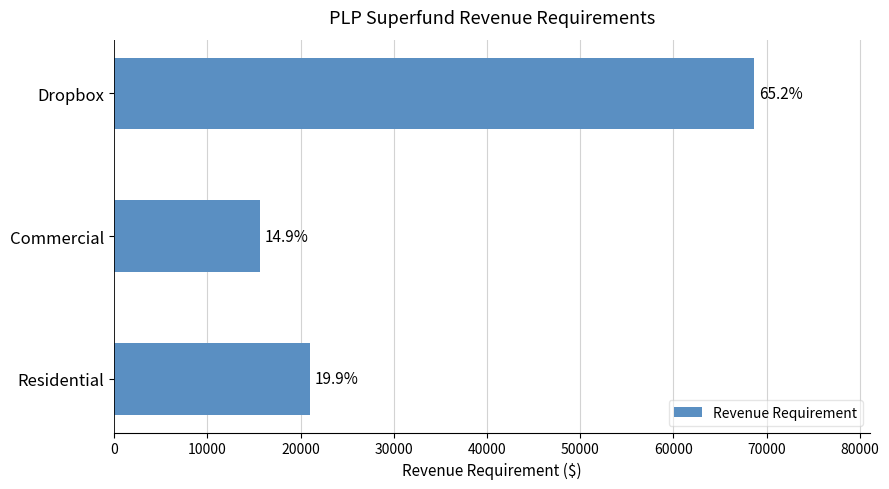

How many bars are there in total?

3